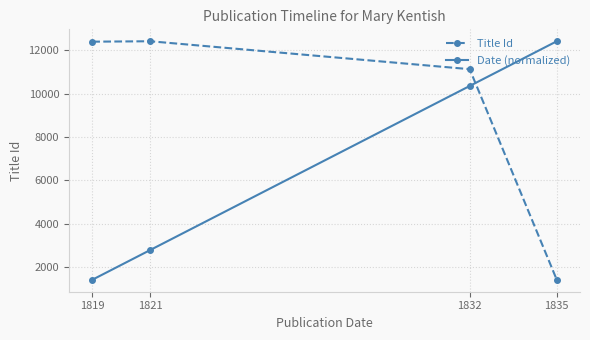

List the labels in order of Date (normalized) value, smallest first.

1819, 1821, 1832, 1835